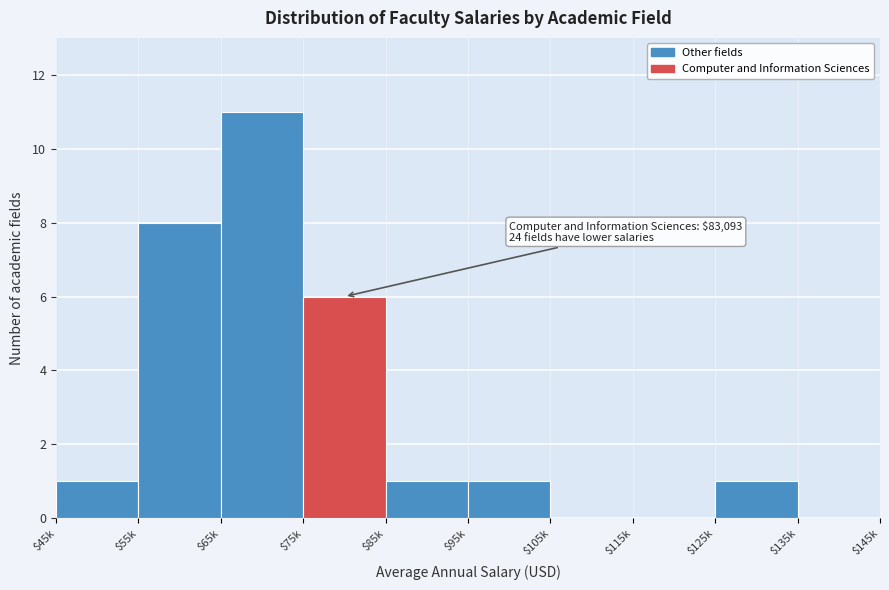

What is the sum of all values?

29